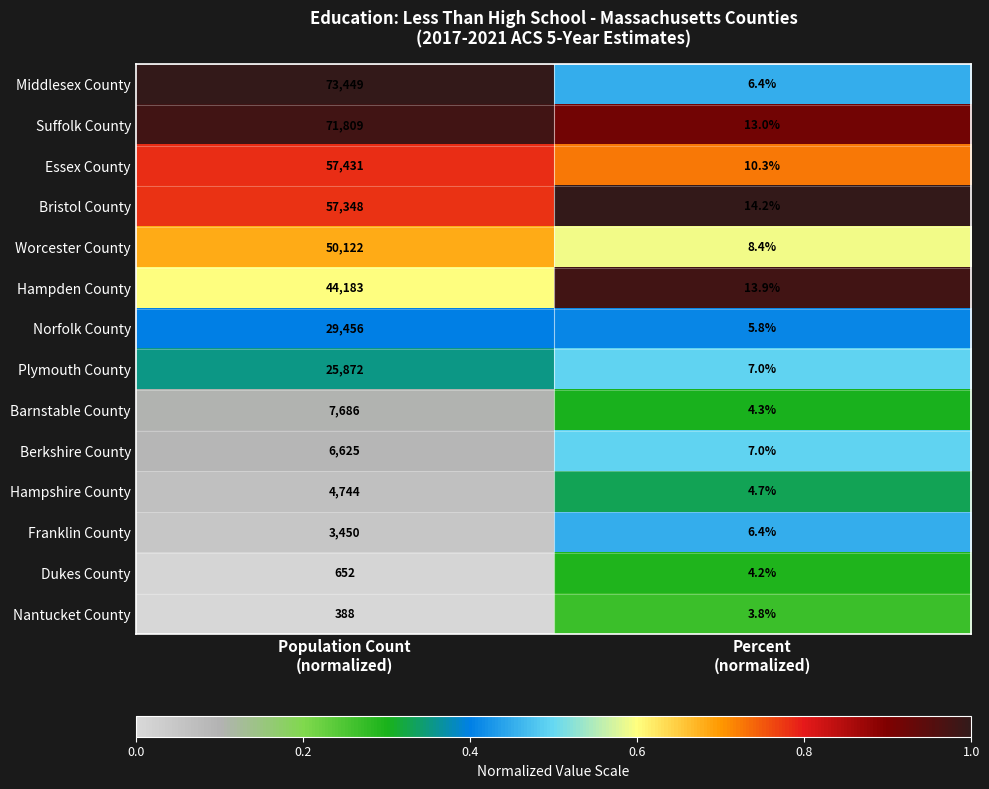

Which series has the largest total across all categories?

Middlesex County